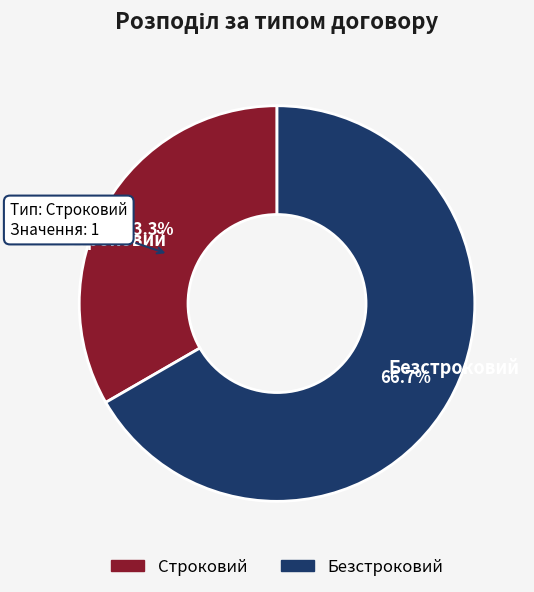

Is Безстроковий the majority of the pie?

Yes